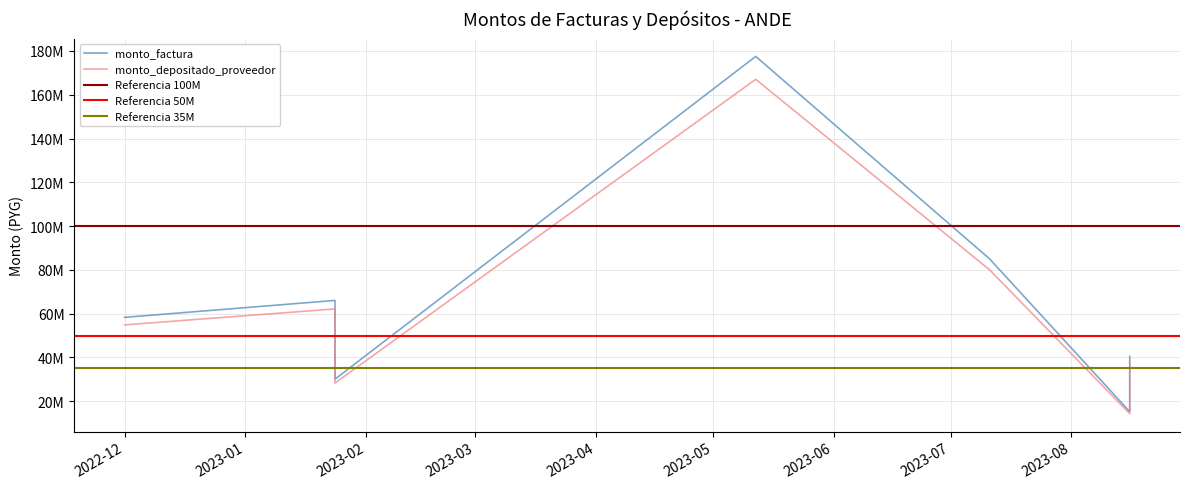

The monto_factura series shows 17689395 at 2023-07-11. True or false?

False